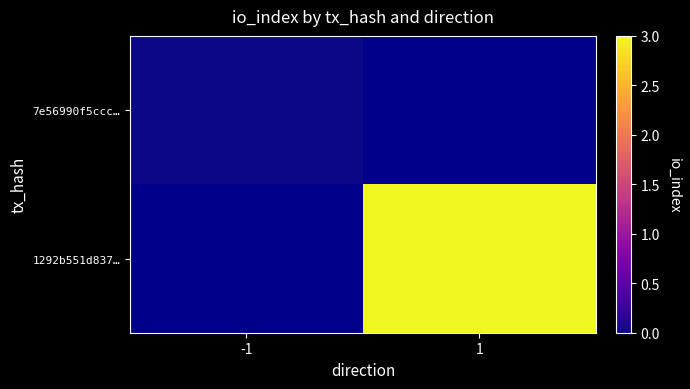

How many data points does each series have?

2